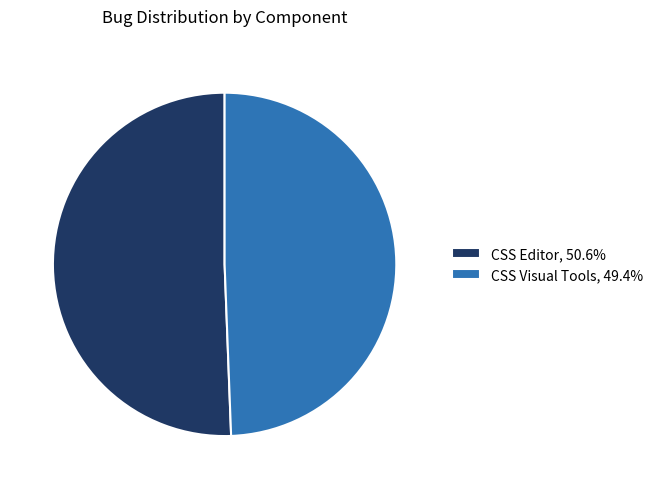

How many slices are in this pie chart?

2